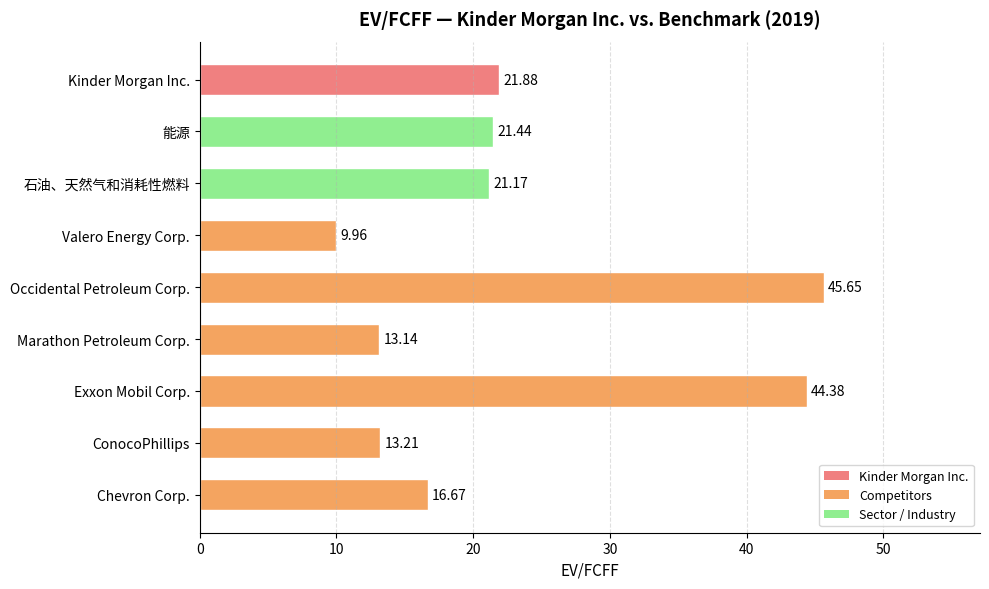

At which category does the chart reach its peak across all series?

Occidental Petroleum Corp.